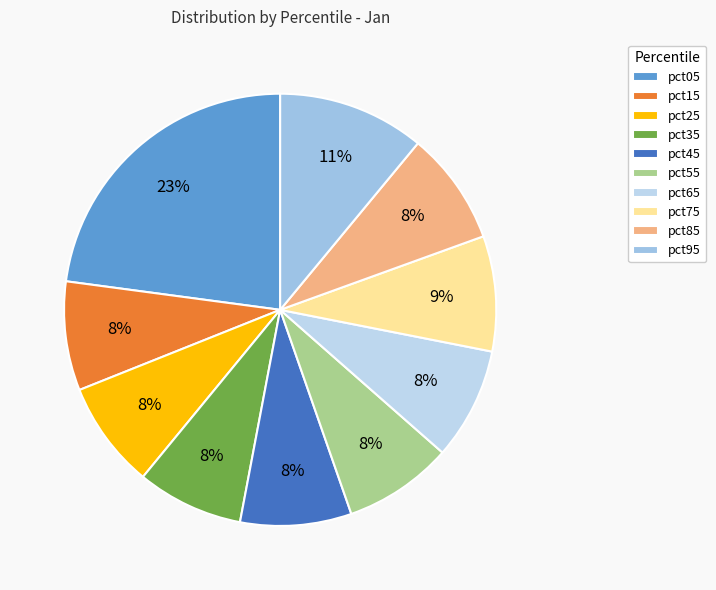

To the nearest percent, what percentage of the pie is pct15?

8%